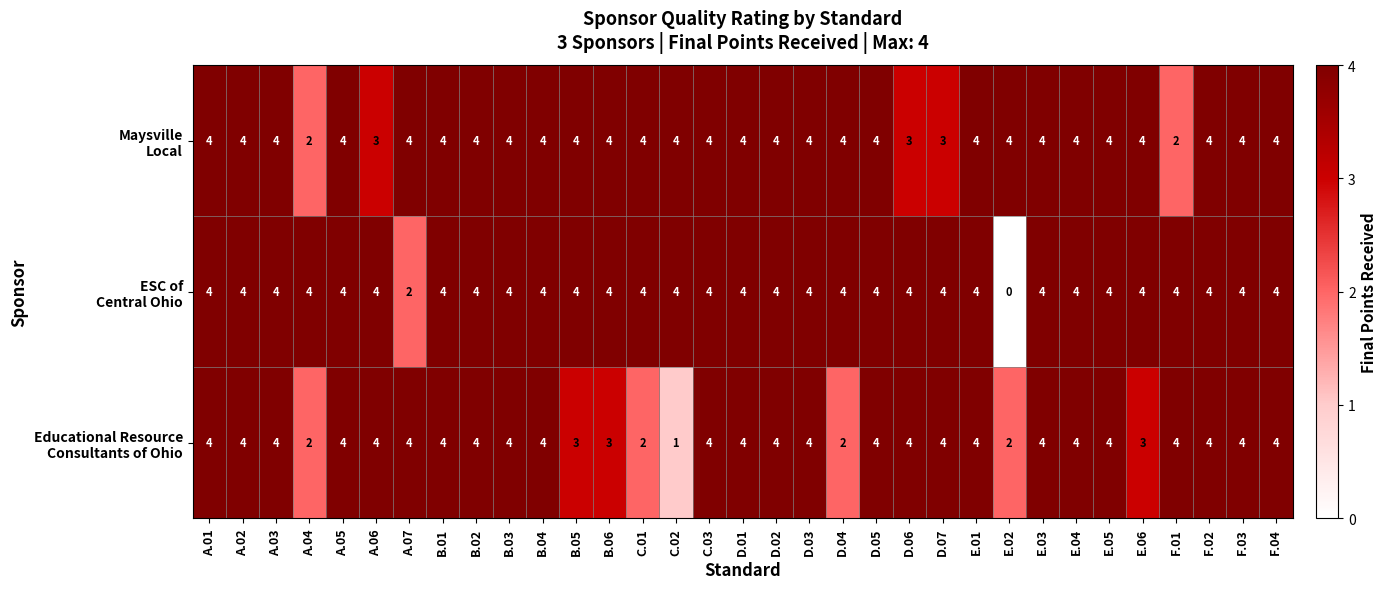

What is the greatest value displayed?

4